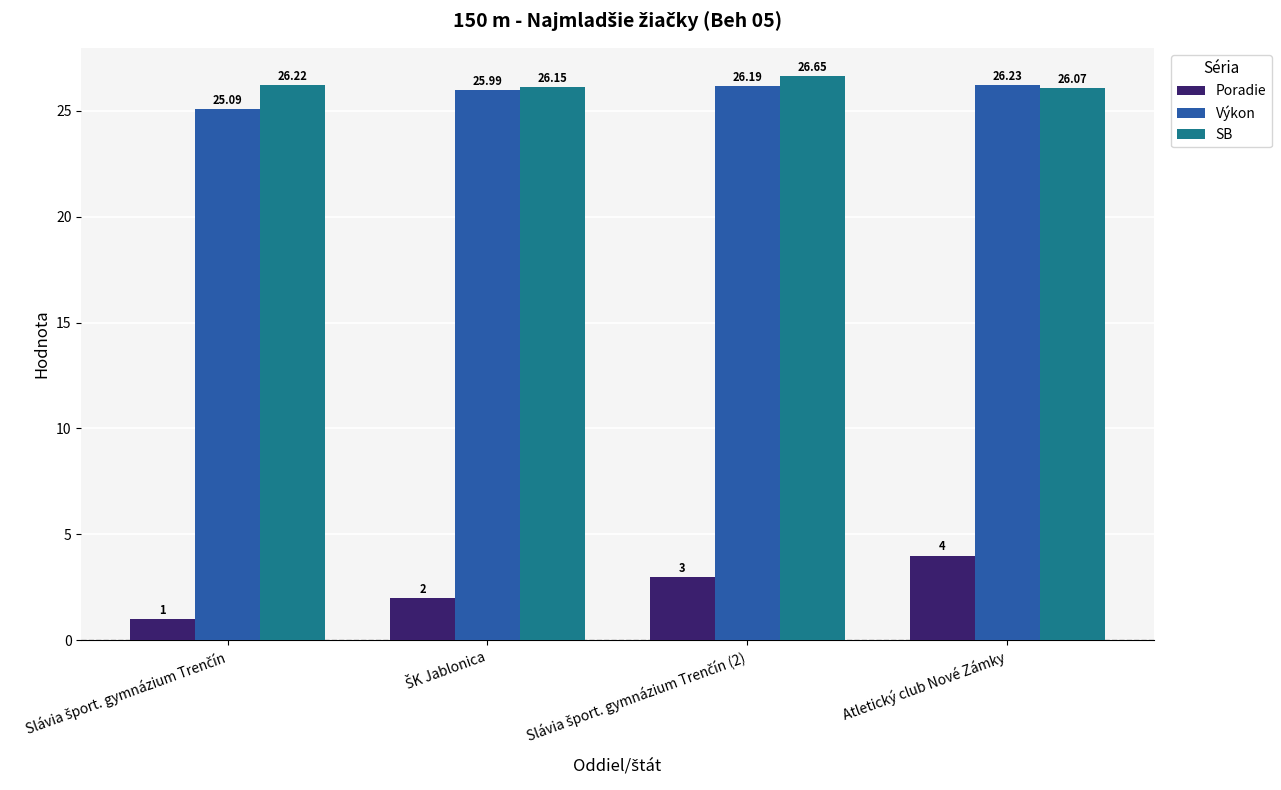

At how many categories does at least one series exceed 18?

4